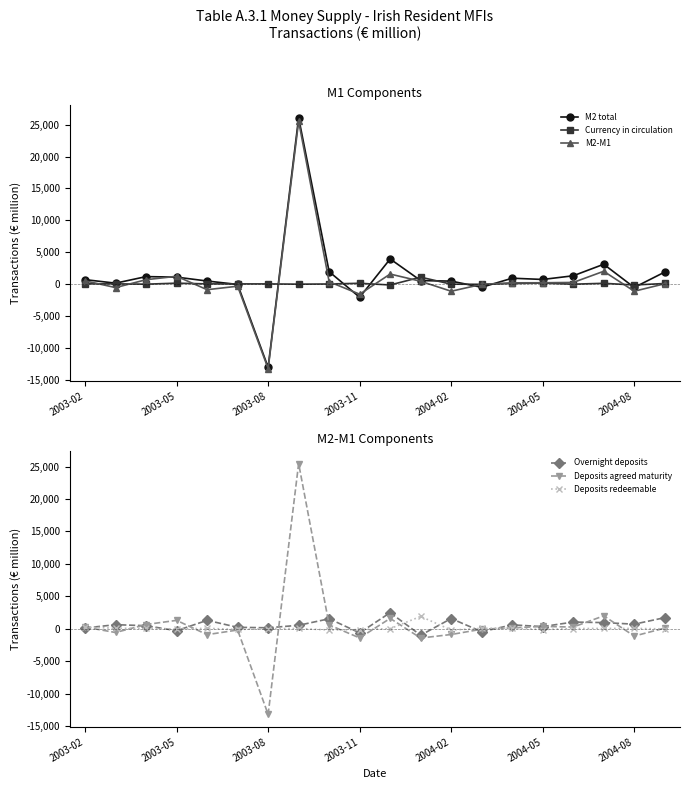

What is the maximum value for Deposits redeemable?

1898